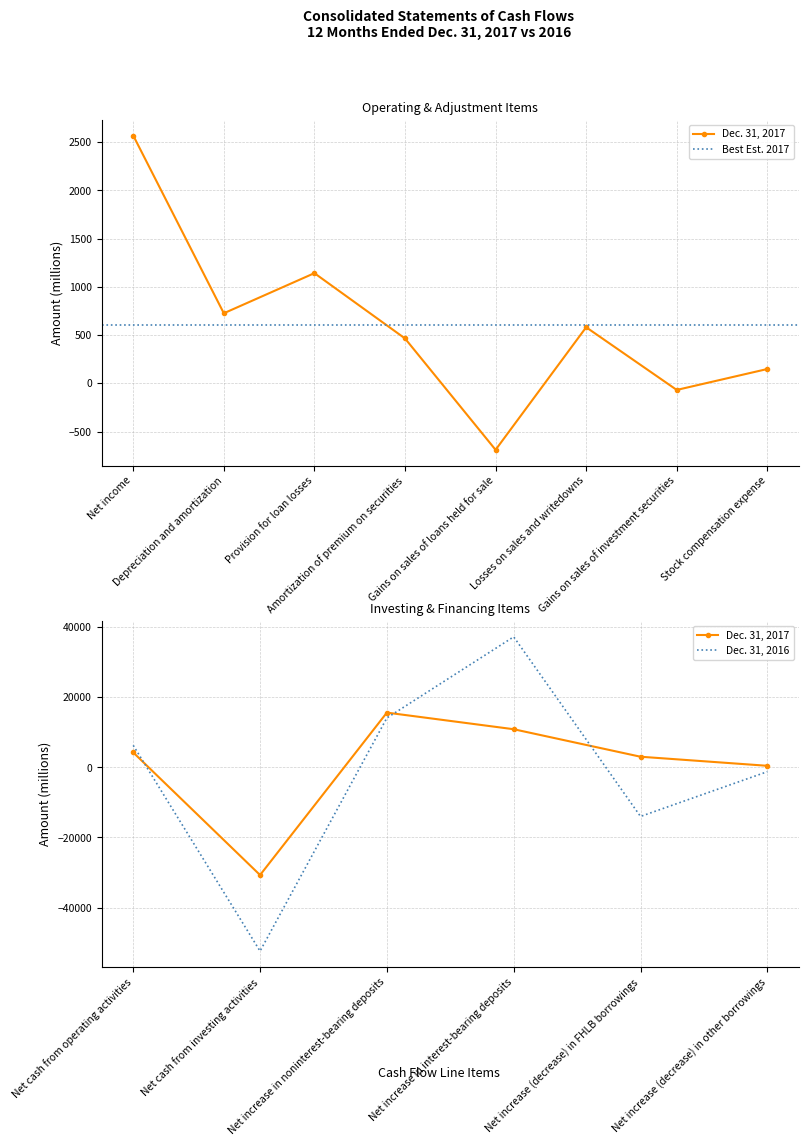

How many data points does each series have?

14